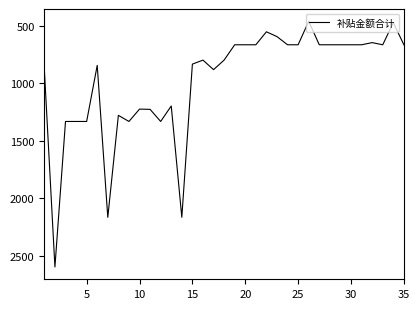

What is the difference between the maximum and minimum values?

2135.6